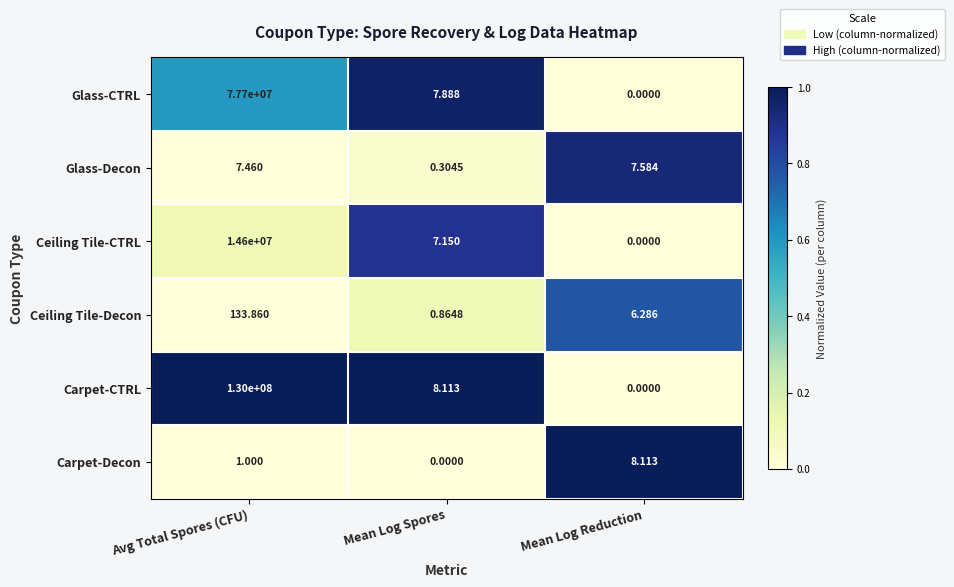

Which category has the lowest value in the Glass-Decon series?

Mean Log Spores